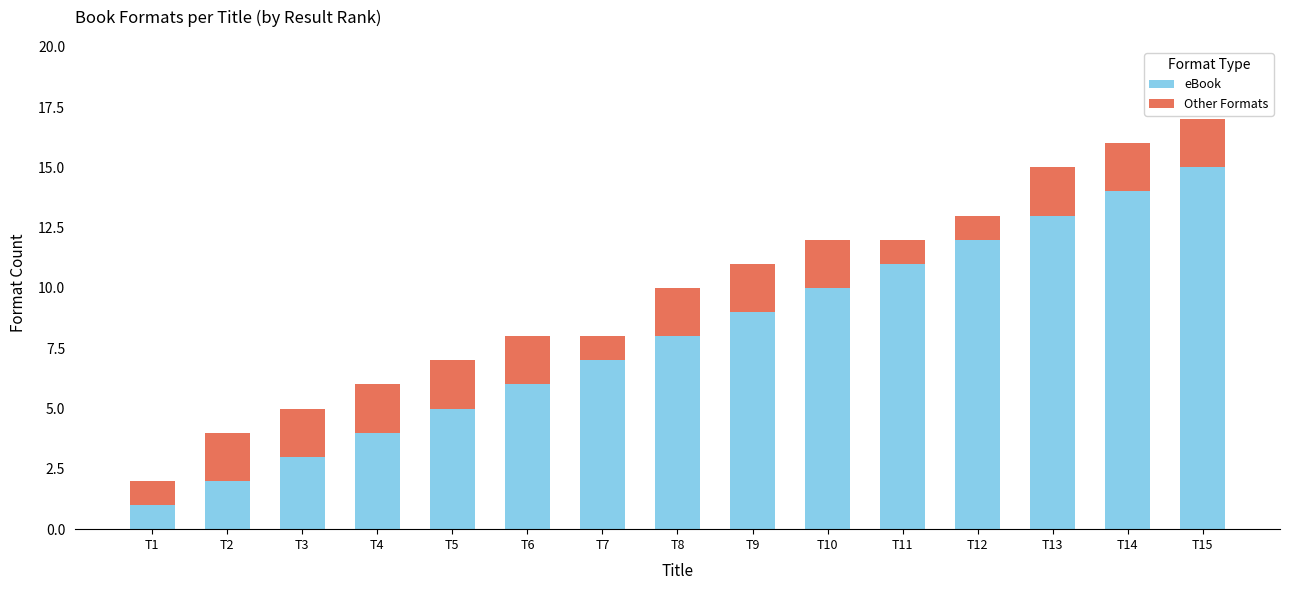

What is the difference between the maximum and minimum values in the eBook series?

14